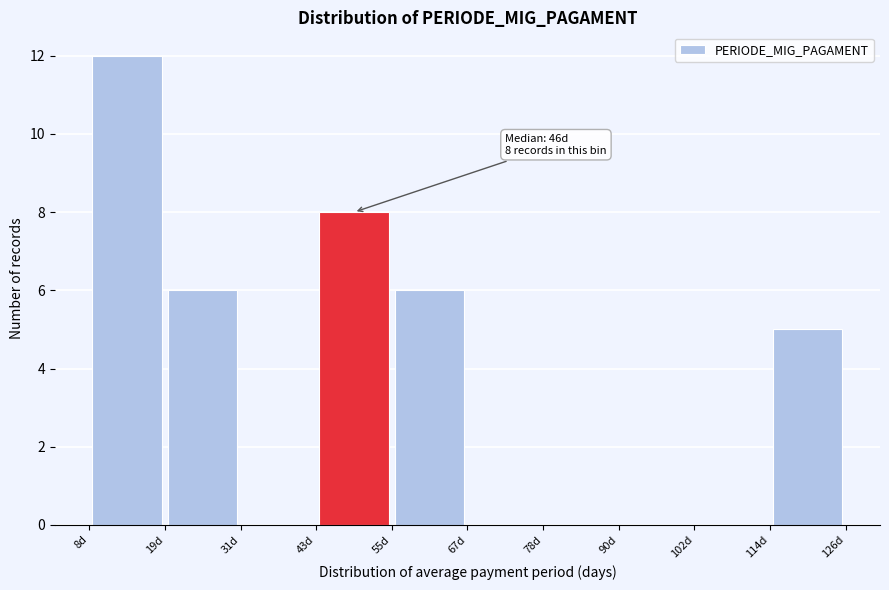

Over which range of the x-axis is the bar tallest?

8.0 to 19.8